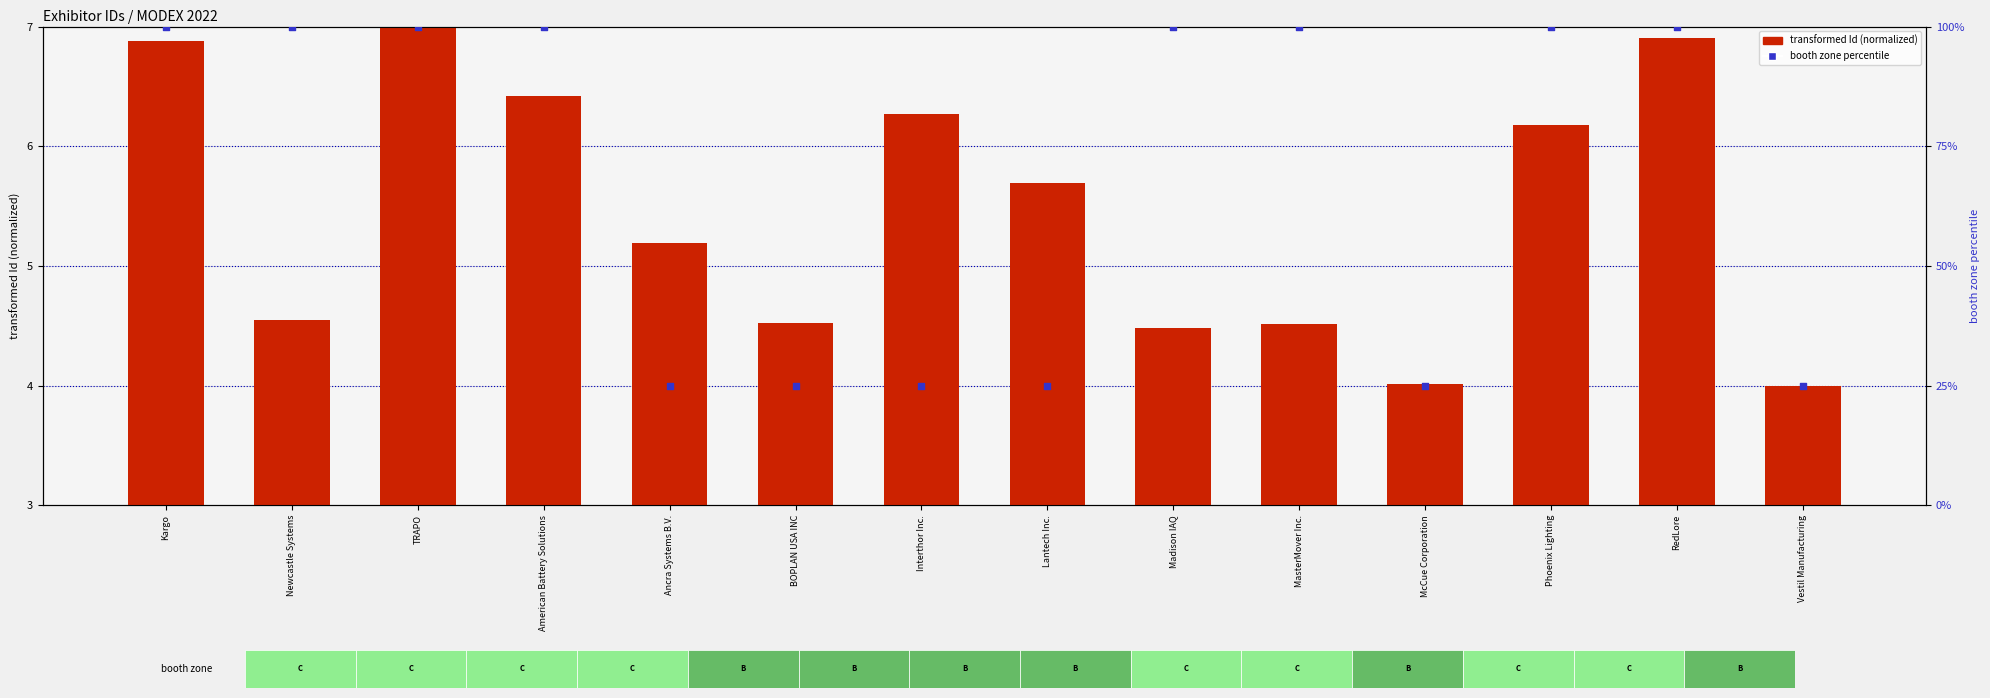

At which category is the sum across all series the highest?

TRAPO